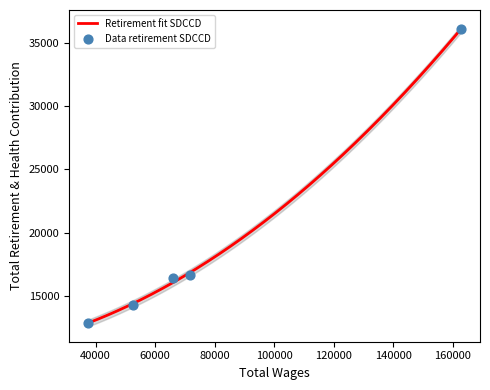

What is the change in value from 162852.0 to 66116.0?

-19726